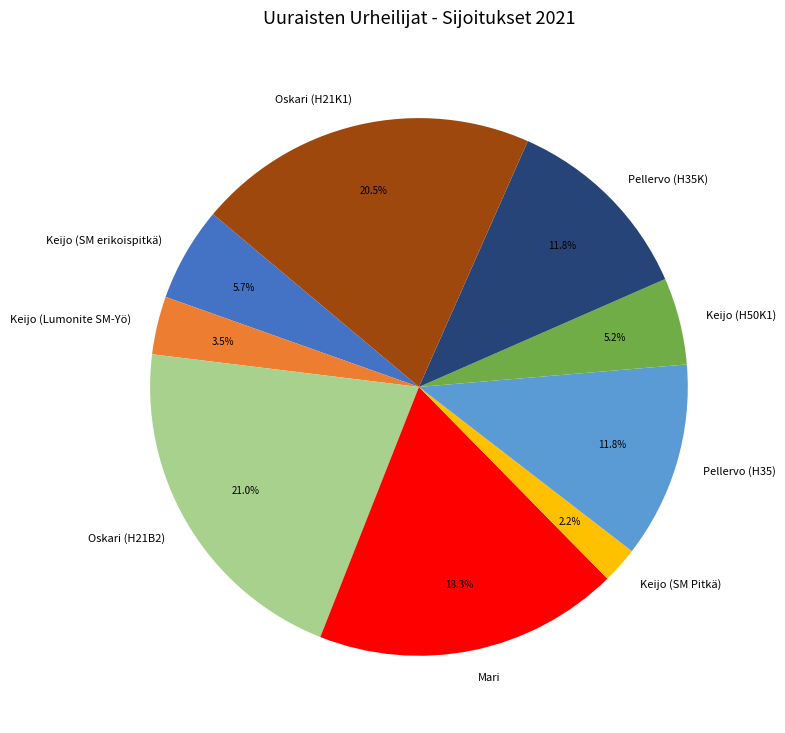

Is the sum of Mari and Keijo (Lumonite SM-Yö) greater than half?

No